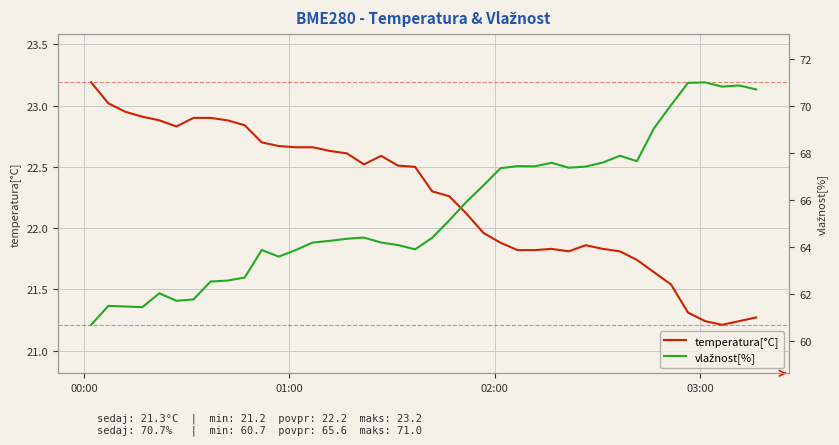

True or false: temperatura[°C] and vlažnost[%] cross at least once.

False